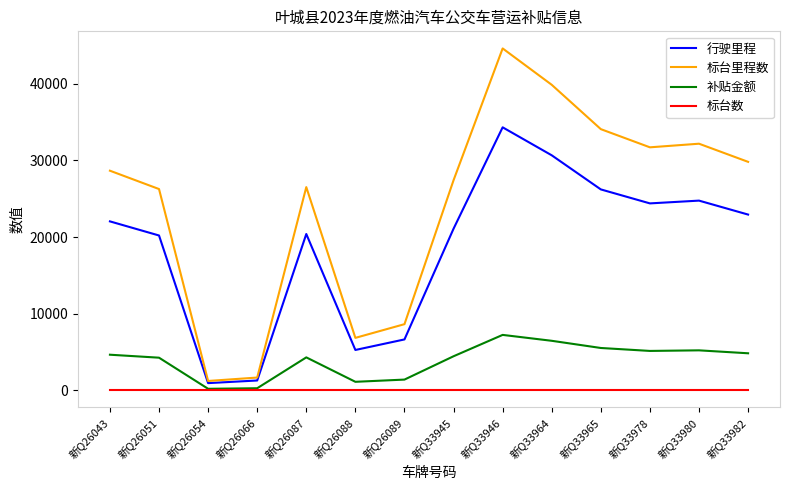

The value of 标台里程数 at 新Q26088 is 6840.6. True or false?

True